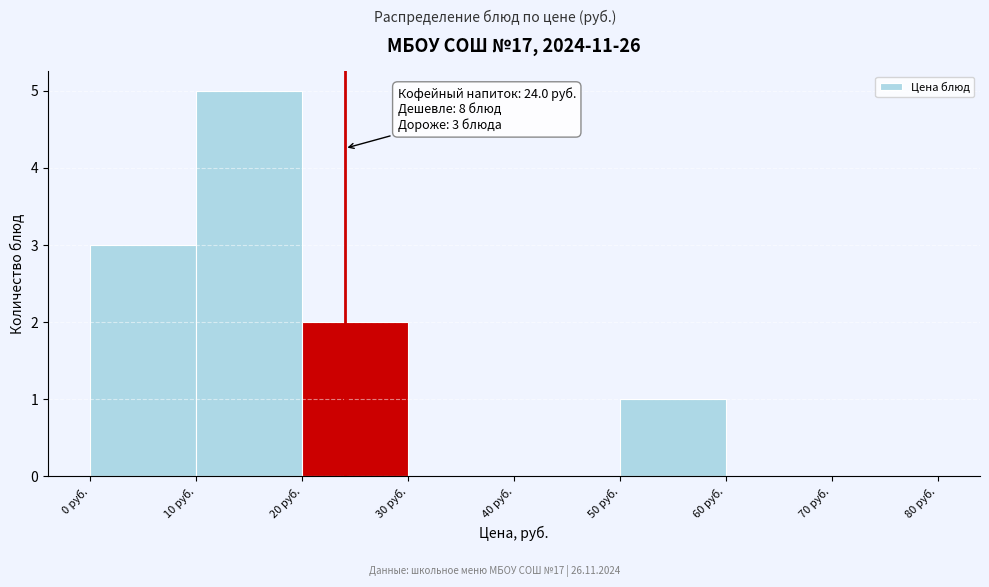

Which range on the x-axis has the tallest bar?

10 to 20